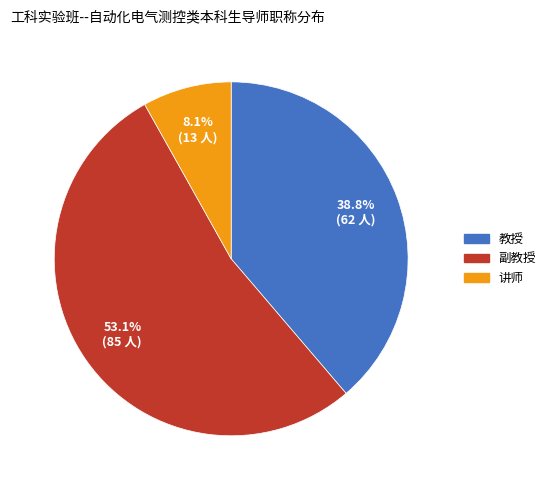

To the nearest percent, what is the average slice percentage?

33%